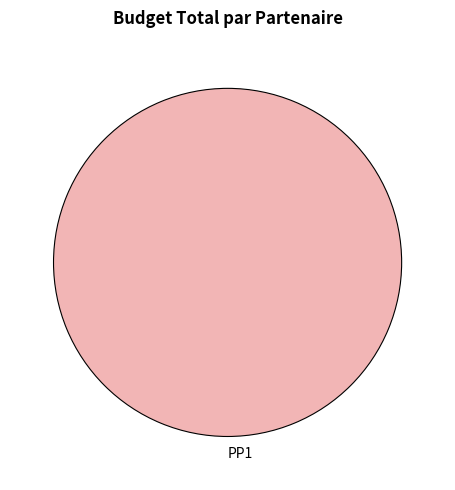

Which slice represents more than half of the pie?

PP1